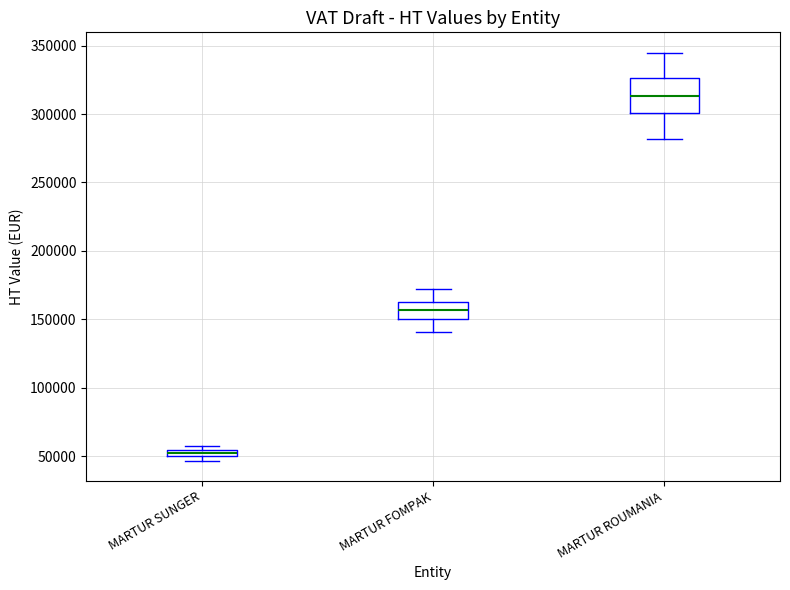

Where is the lower edge of the box for MARTUR FOMPAK on the y-axis? The values are not printed on the chart, so give them approximately, as read against the axis.

150000